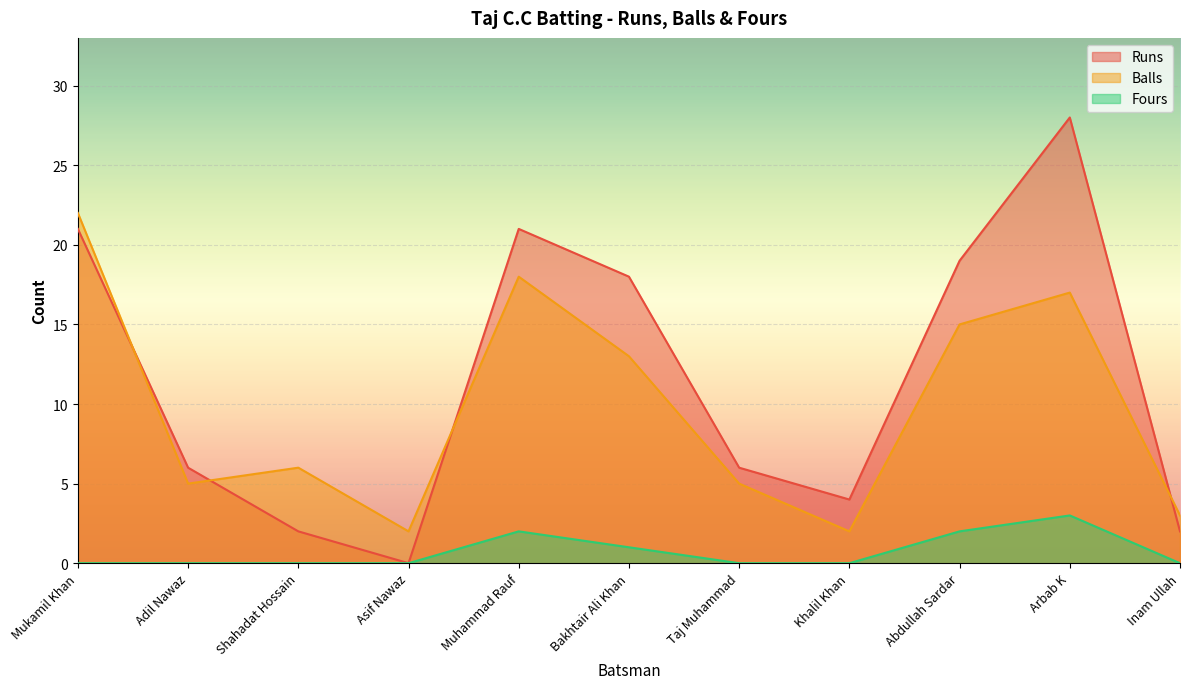

Which series has the widest spread of values?

Runs